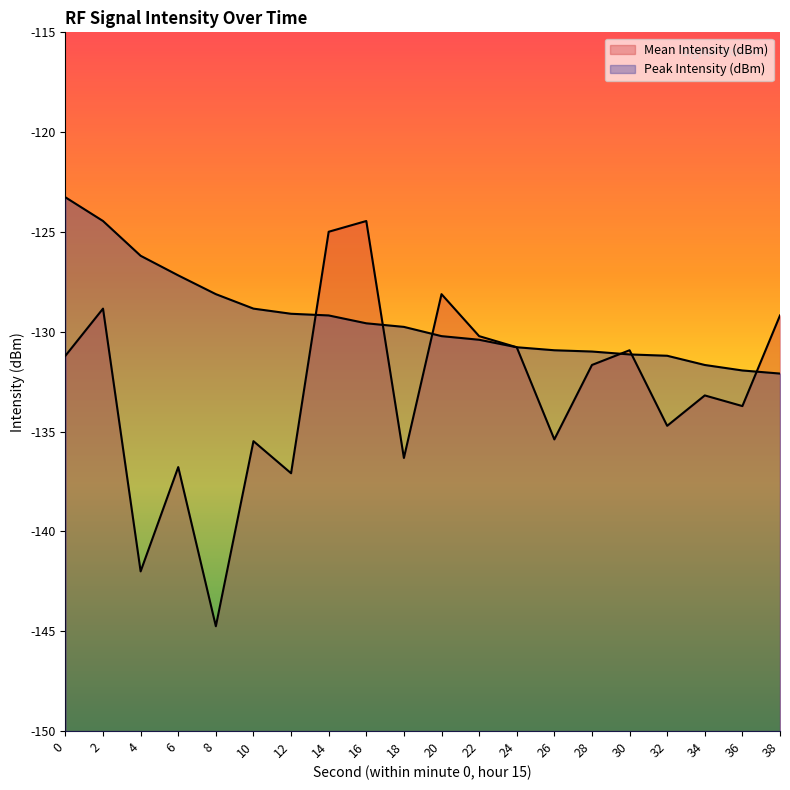

What is the value of the Peak Intensity (dBm) point at the 10th from the left?

-129.8